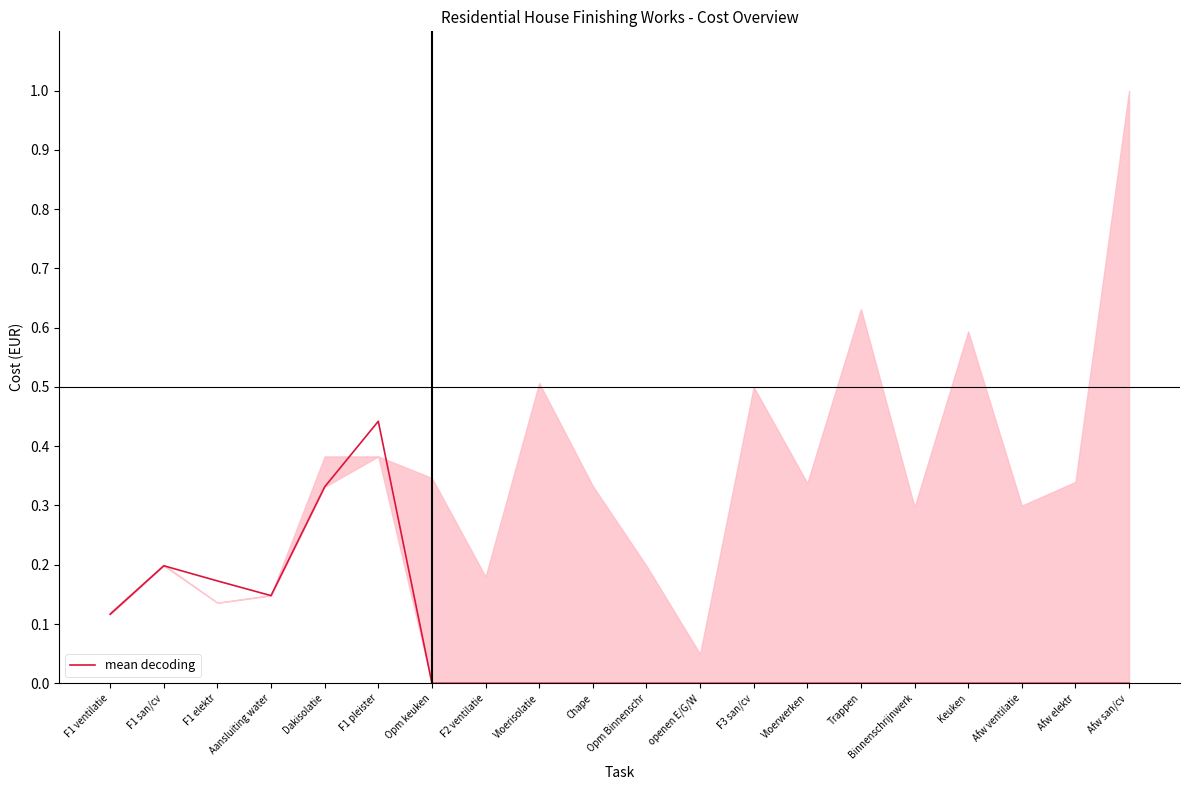

What is the difference between the maximum and minimum values?

0.4